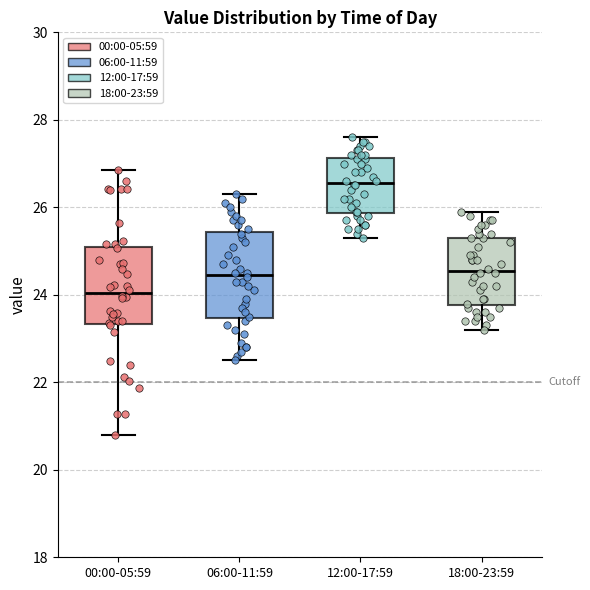

Reading left to right, read every box against the y-axis: the position of its median line, the range the box covers, and the ends of its whiskers. The values are not printed on the chart, so give them approximately, as read against the axis.

00:00-05:59: median 24.0, box 23.4 to 25.0, whiskers 20.8 to 26.8
06:00-11:59: median 24.4, box 23.4 to 25.4, whiskers 22.6 to 26.4
12:00-17:59: median 26.6, box 25.8 to 27.2, whiskers 25.4 to 27.6
18:00-23:59: median 24.6, box 23.8 to 25.4, whiskers 23.2 to 26.0